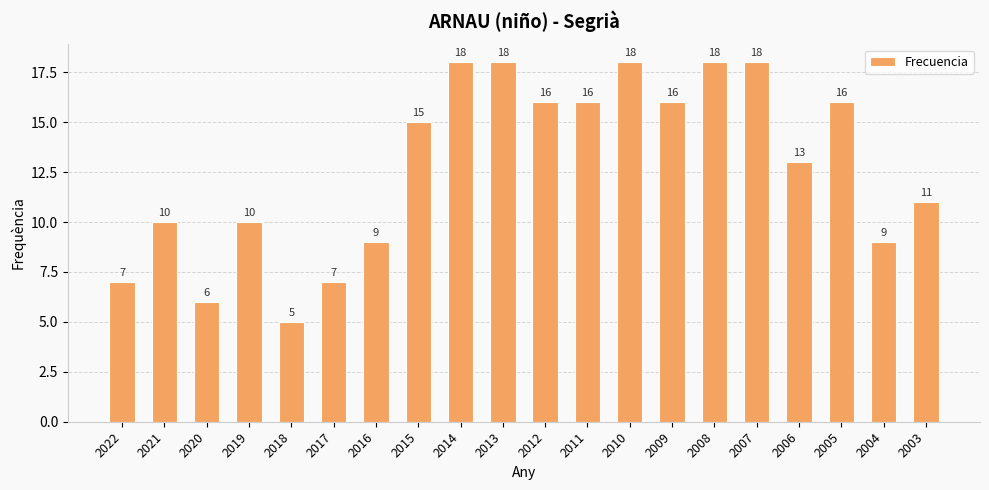

Where is the data nearest to the value 11?

2003